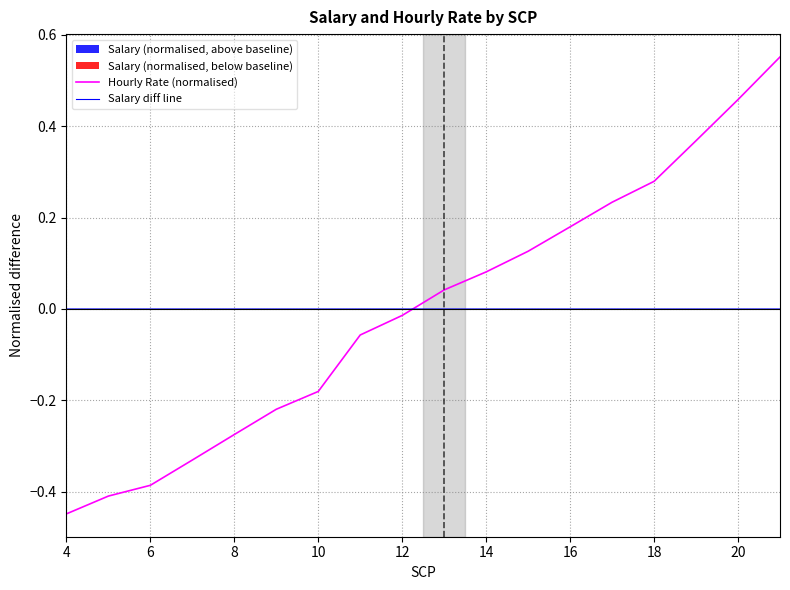

How many lines are shown in the chart?

2